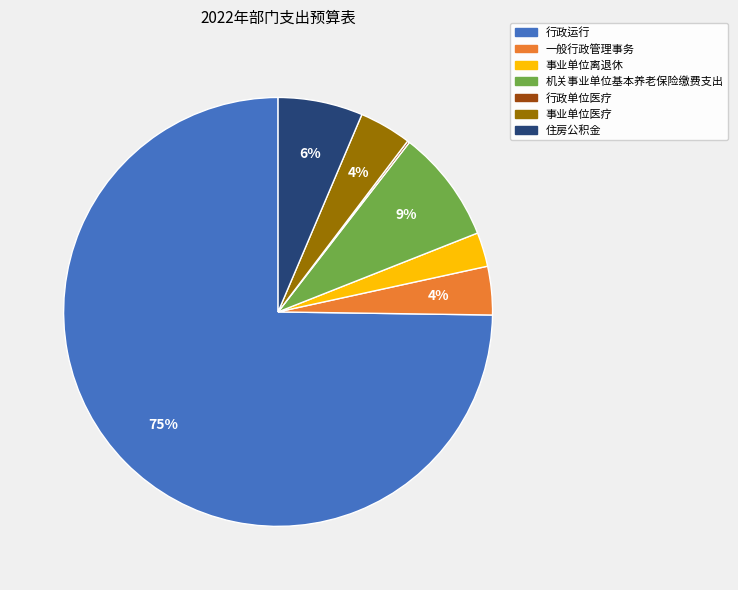

What is the majority slice?

行政运行